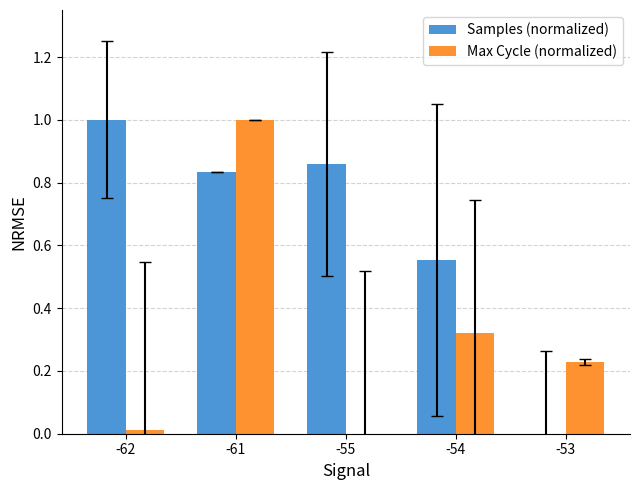

True or false: Max Cycle (normalized) has a value of 0.0 at -55.

True